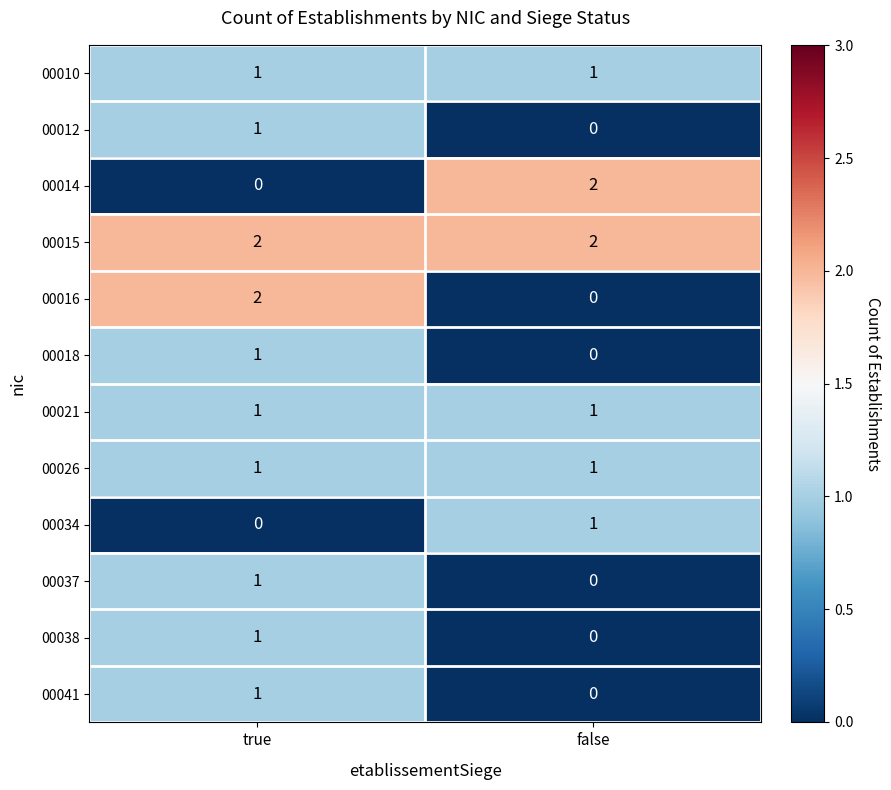

Reading left to right, transcribe all the data shown in this chart.

00010: true=1	false=1
00012: true=1	false=0
00014: true=0	false=2
00015: true=2	false=2
00016: true=2	false=0
00018: true=1	false=0
00021: true=1	false=1
00026: true=1	false=1
00034: true=0	false=1
00037: true=1	false=0
00038: true=1	false=0
00041: true=1	false=0